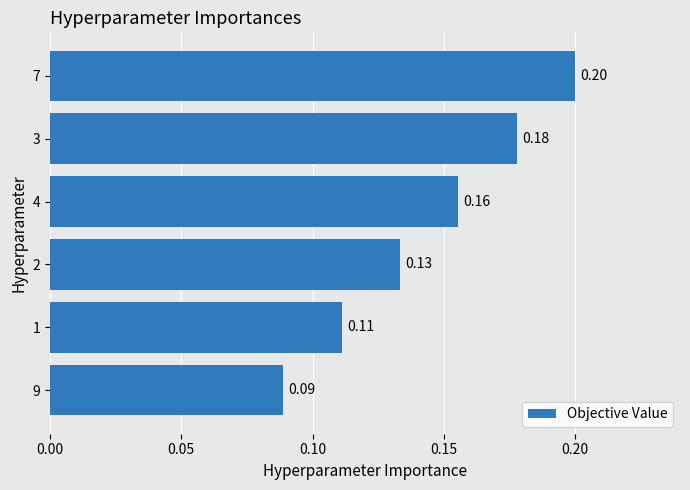

At which category does the chart reach its peak across all series?

7